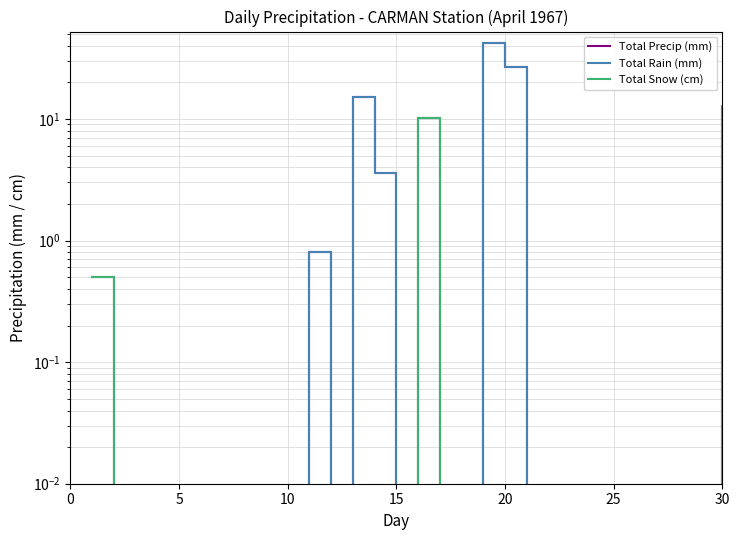

What is the label of the 25th point from the right?

25